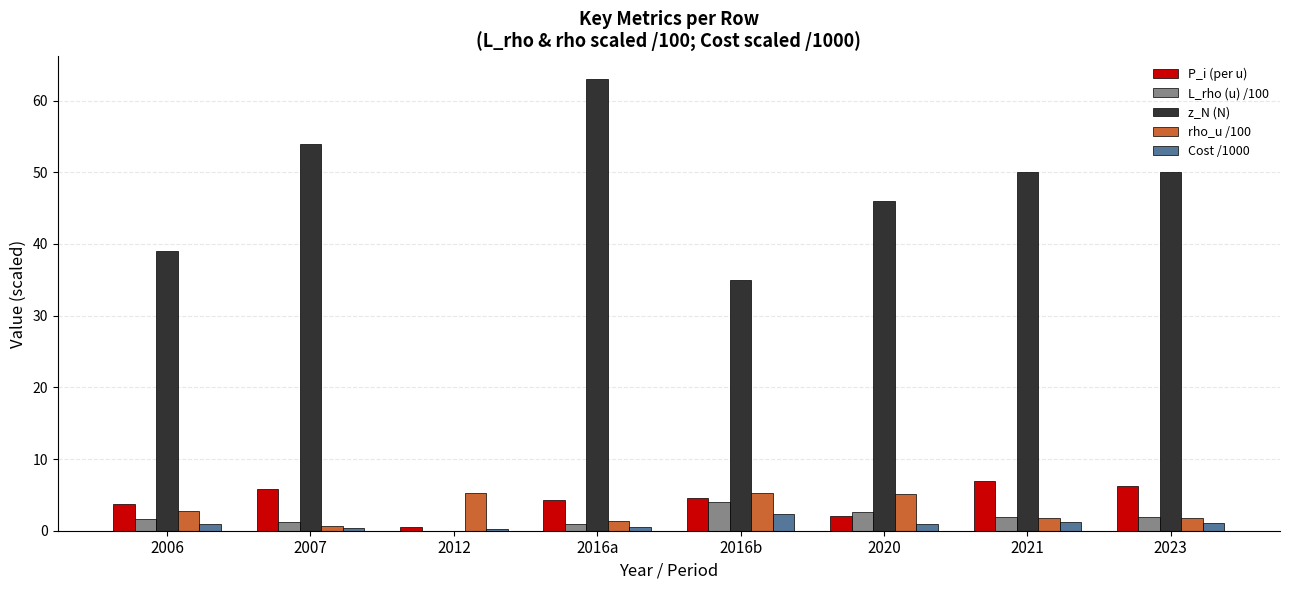

Read the P_i (per u) value at 2021.

6.9